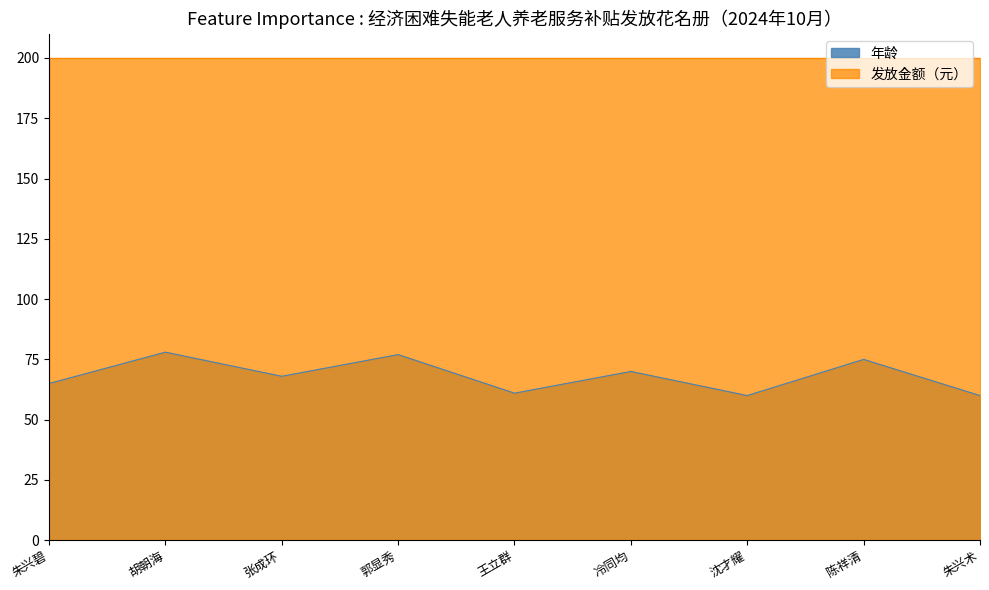

The chart shows a value of 75 at 陈祥清. True or false?

True